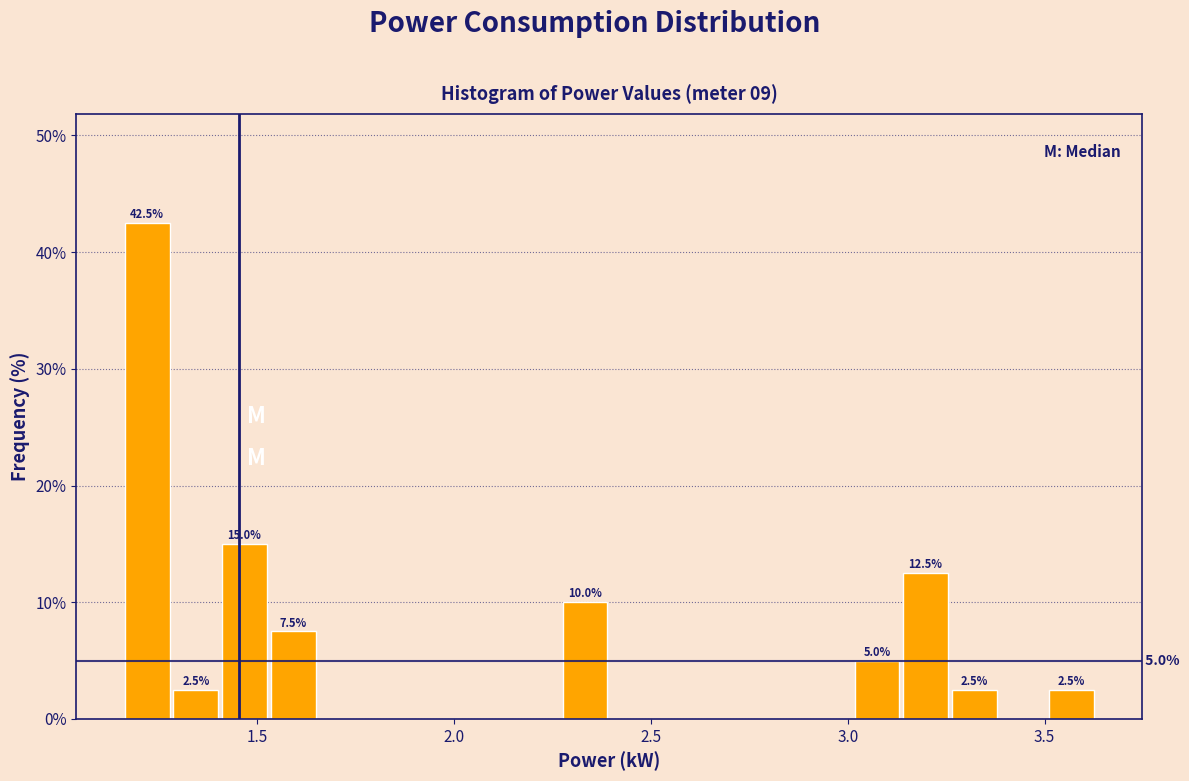

Read against the x-axis, roughly where is the centre of the tallest bar?

1.20